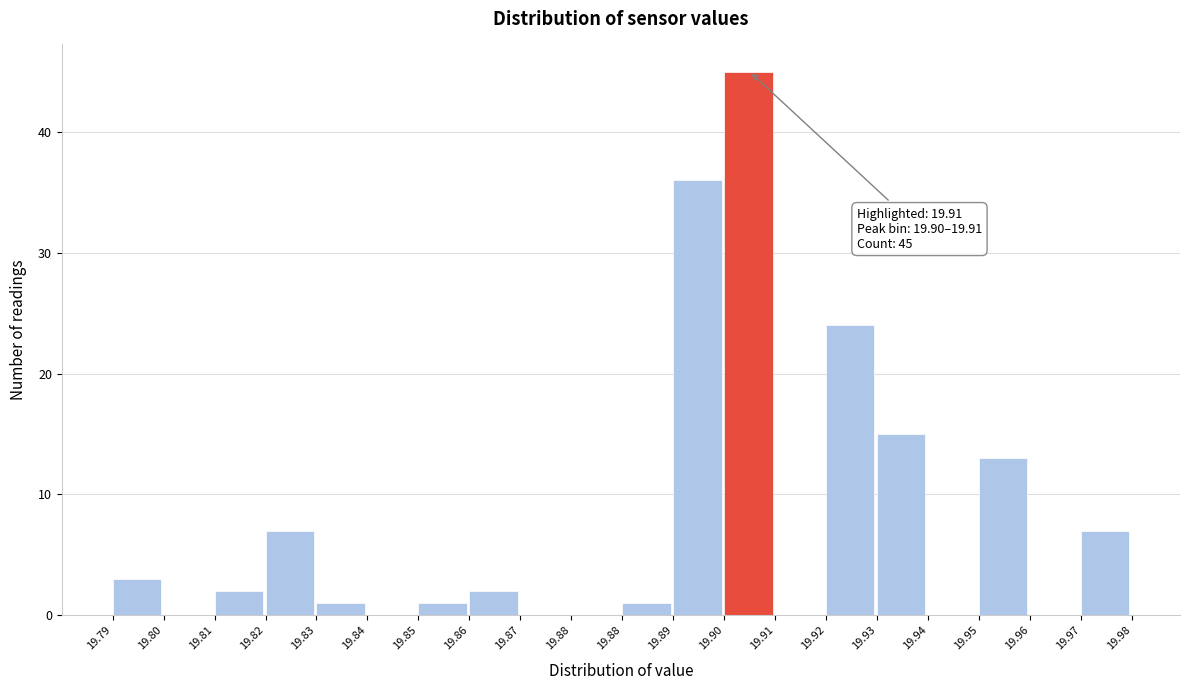

How many categories are shown in the chart?

20